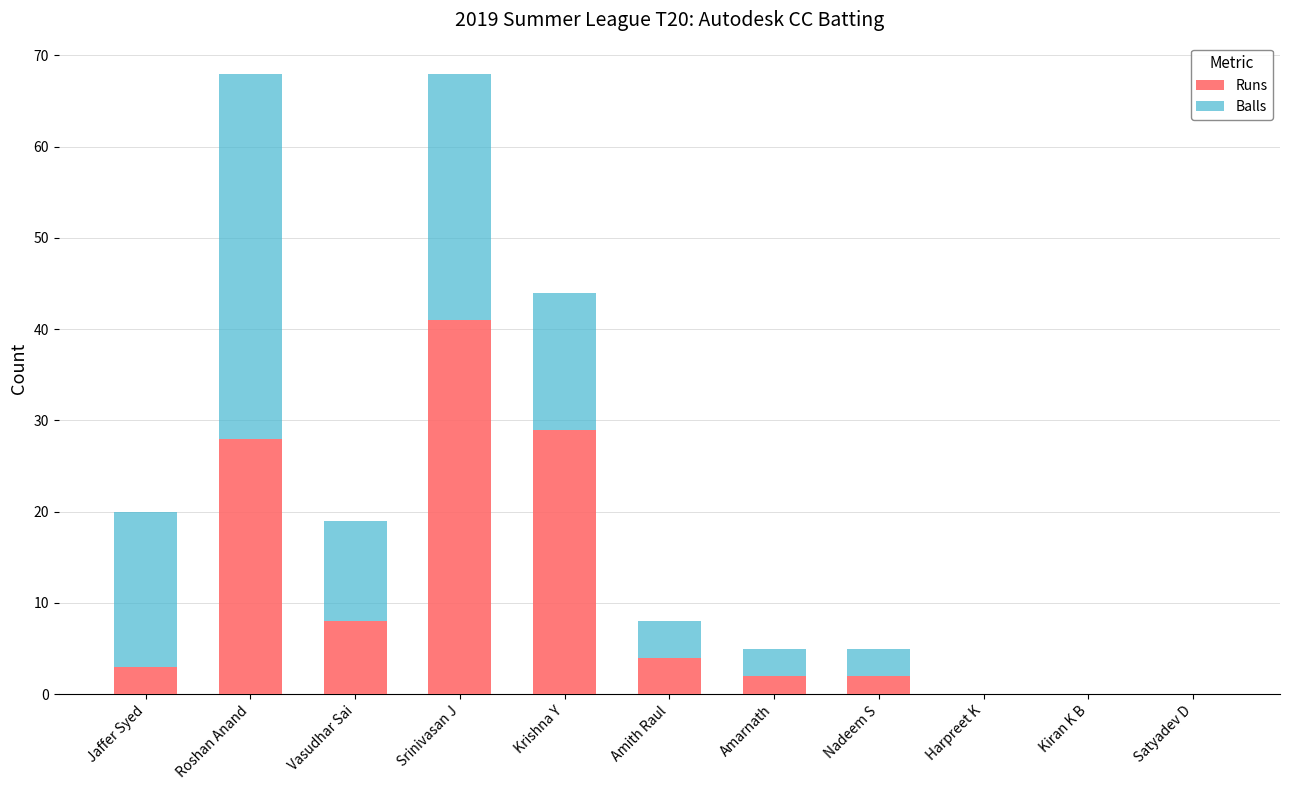

Read the Runs value at Srinivasan J.

41